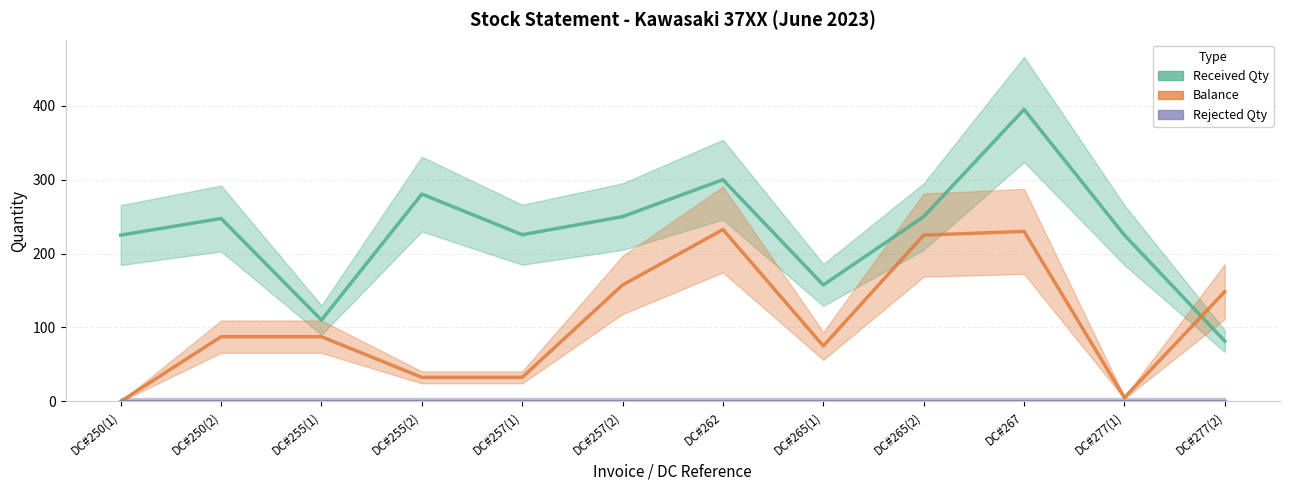

True or false: Rejected Qty has more than 0 points higher than both neighbors.

False